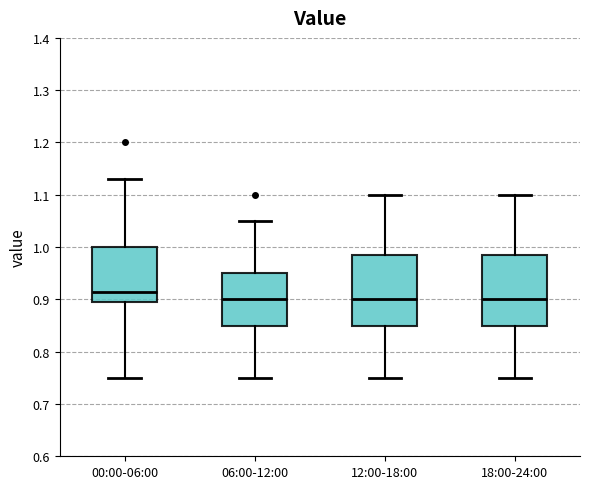

Reading left to right, read every box against the y-axis: the position of its median line, the range the box covers, and the ends of its whiskers. The values are not printed on the chart, so give them approximately, as read against the axis.

00:00-06:00: median 0.92, box 0.90 to 1.00, whiskers 0.75 to 1.13
06:00-12:00: median 0.90, box 0.85 to 0.95, whiskers 0.75 to 1.05
12:00-18:00: median 0.90, box 0.85 to 0.99, whiskers 0.75 to 1.10
18:00-24:00: median 0.90, box 0.85 to 0.99, whiskers 0.75 to 1.10